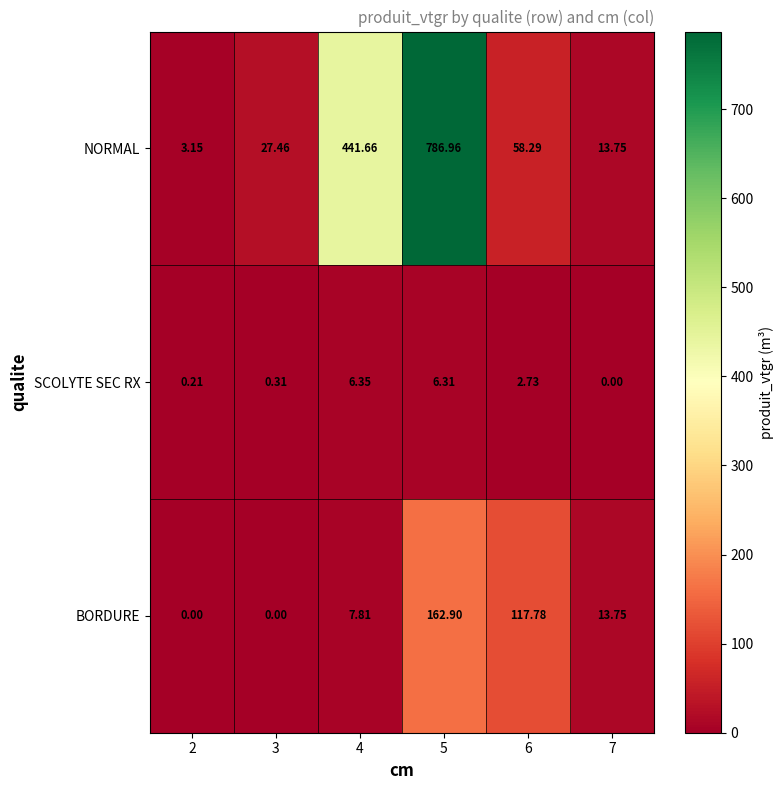

What is the greatest value displayed?

787.0